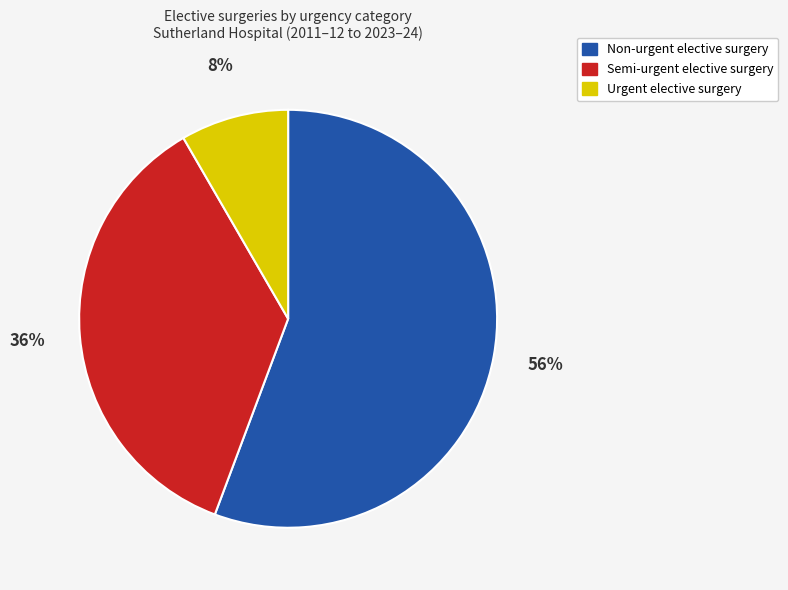

Is there any slice that represents more than half of the pie?

Yes